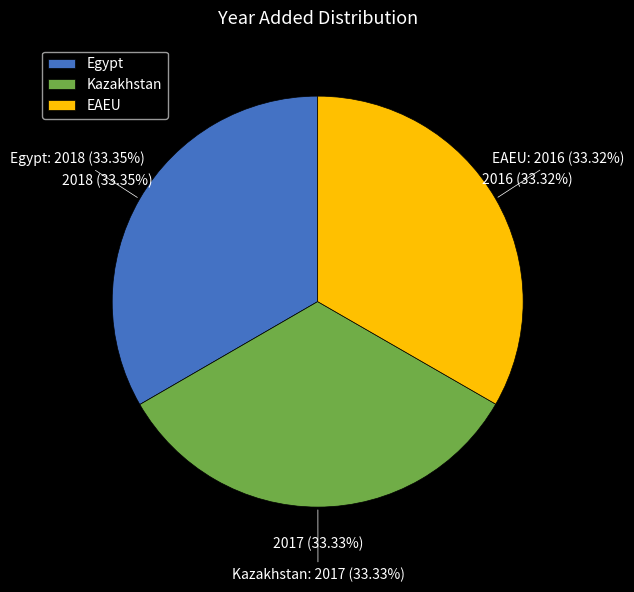

True or false: EAEU accounts for 41% of the total.

False